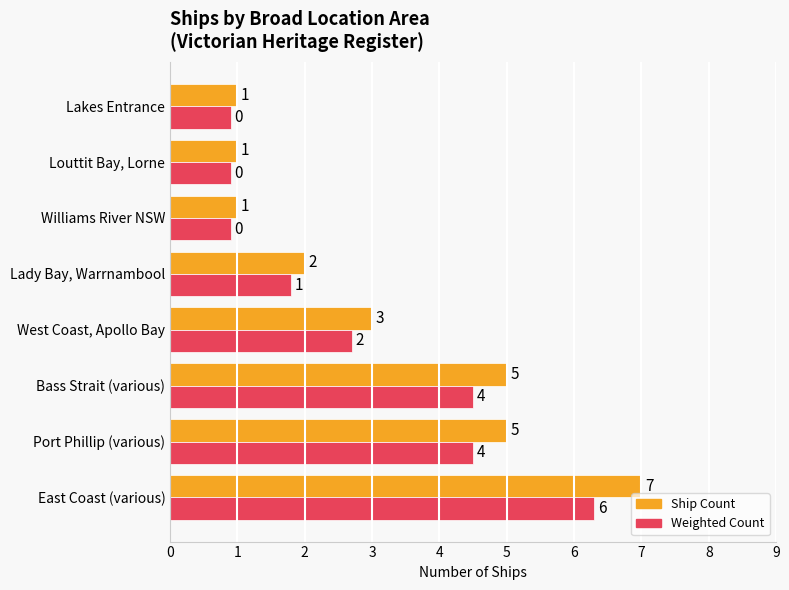

What is the smallest value displayed?

0.9